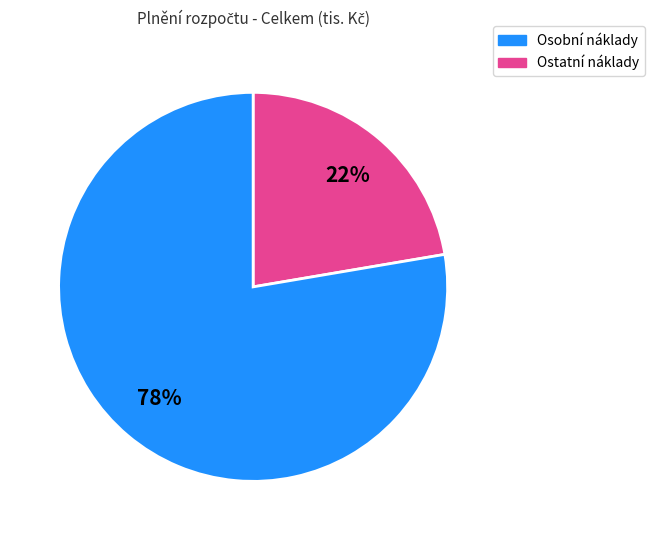

Does any single category account for the majority?

Yes